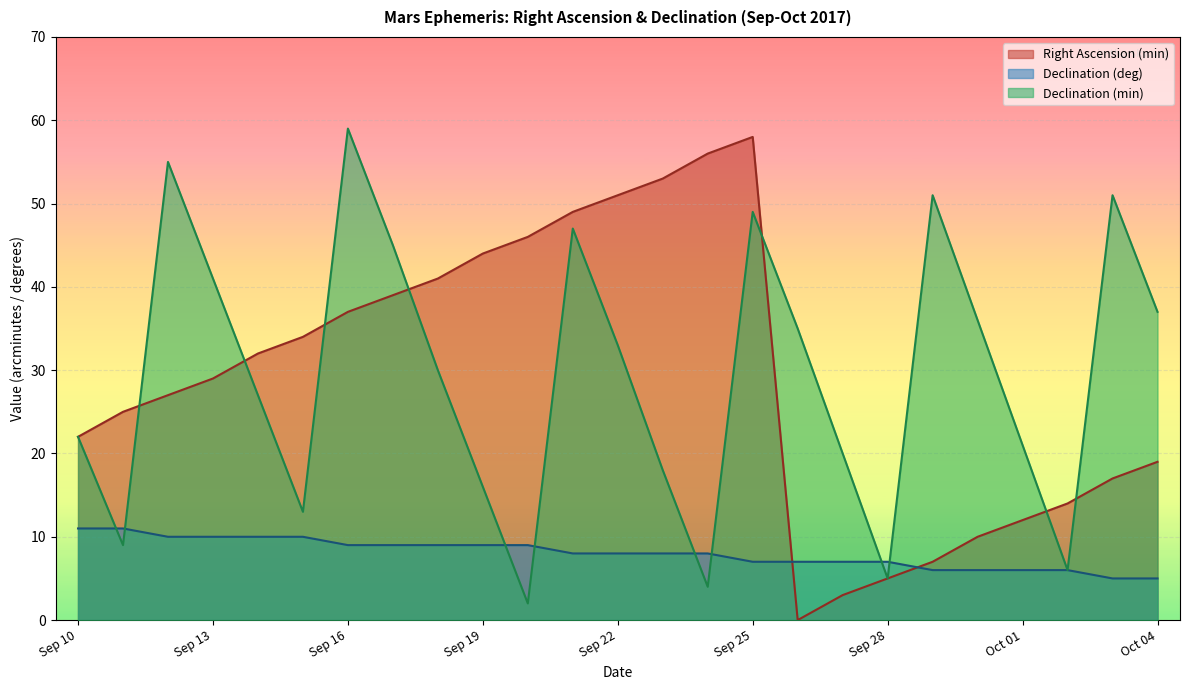

How many data points in Right Ascension (min) are above 29?

12